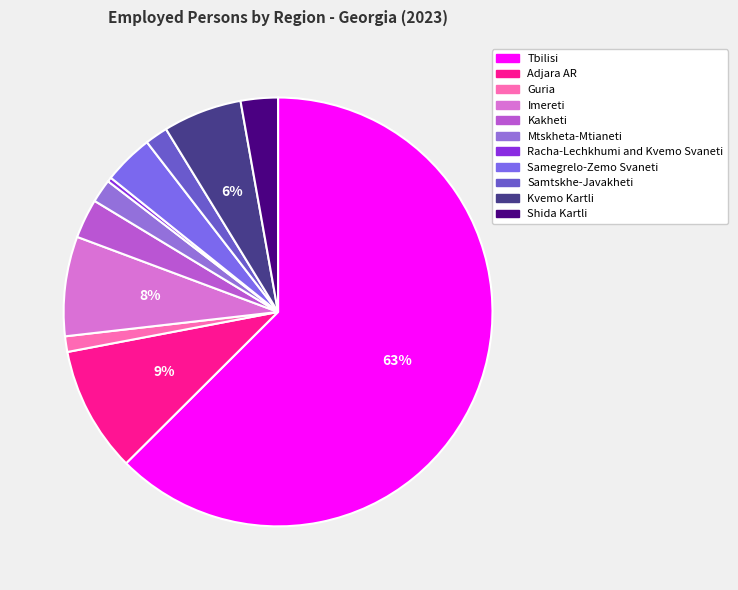

How many segments does this pie chart have?

11